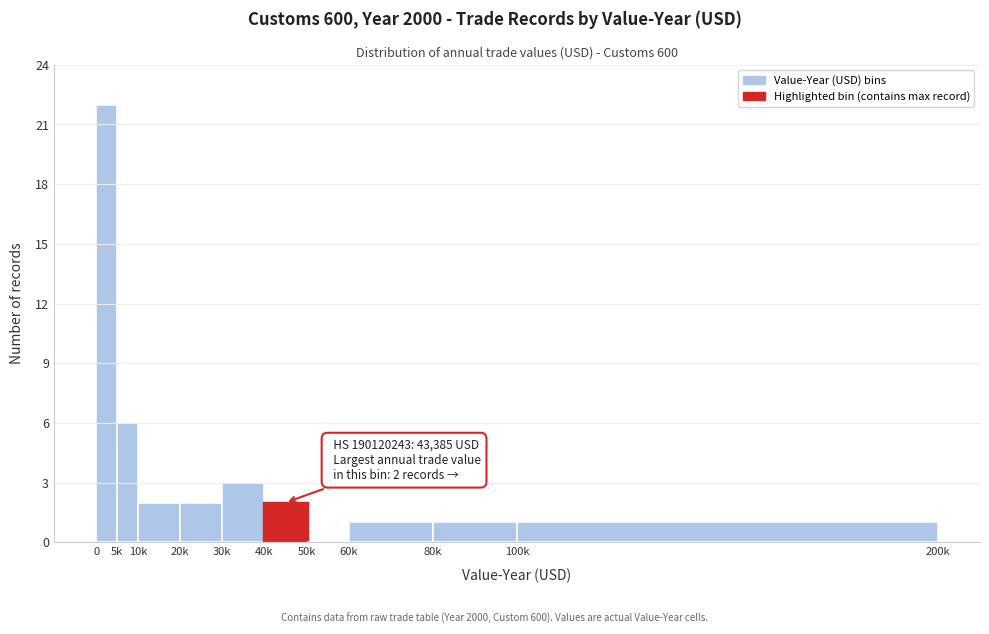

Reading right to left, what are all the values shown in this chart?

100k=1	80k=1	60k=1	50k=0	40k=2	30k=3	20k=2	10k=2	5k=6	0=22